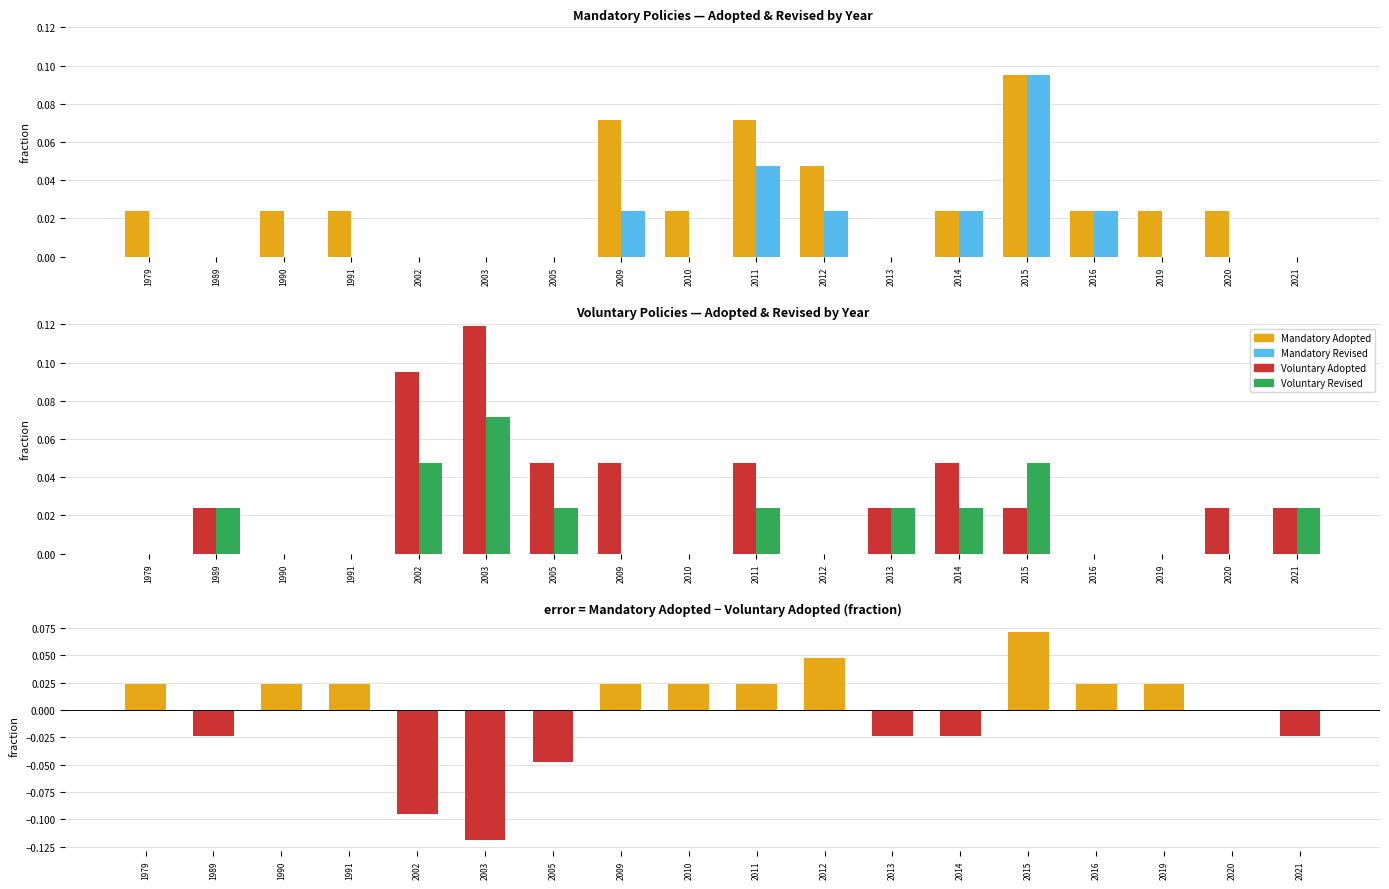

Reading left to right, transcribe all the data shown in this chart.

Mandatory Adopted: 1979=0.0	1989=0.0	1990=0.0	1991=0.0	2002=0.0	2003=0.0	2005=0.0	2009=0.1	2010=0.0	2011=0.1	2012=0.0	2013=0.0	2014=0.0	2015=0.1	2016=0.0	2019=0.0	2020=0.0	2021=0.0
Mandatory Revised: 1979=0.0	1989=0.0	1990=0.0	1991=0.0	2002=0.0	2003=0.0	2005=0.0	2009=0.0	2010=0.0	2011=0.0	2012=0.0	2013=0.0	2014=0.0	2015=0.1	2016=0.0	2019=0.0	2020=0.0	2021=0.0
Voluntary Adopted: 1979=0.0	1989=0.0	1990=0.0	1991=0.0	2002=0.1	2003=0.1	2005=0.0	2009=0.0	2010=0.0	2011=0.0	2012=0.0	2013=0.0	2014=0.0	2015=0.0	2016=0.0	2019=0.0	2020=0.0	2021=0.0
Voluntary Revised: 1979=0.0	1989=0.0	1990=0.0	1991=0.0	2002=0.0	2003=0.1	2005=0.0	2009=0.0	2010=0.0	2011=0.0	2012=0.0	2013=0.0	2014=0.0	2015=0.0	2016=0.0	2019=0.0	2020=0.0	2021=0.0
Mandatory − Voluntary (Adopted): 1979=0.0	1989=-0.0	1990=0.0	1991=0.0	2002=-0.1	2003=-0.1	2005=-0.0	2009=0.0	2010=0.0	2011=0.0	2012=0.0	2013=-0.0	2014=-0.0	2015=0.1	2016=0.0	2019=0.0	2020=0.0	2021=-0.0